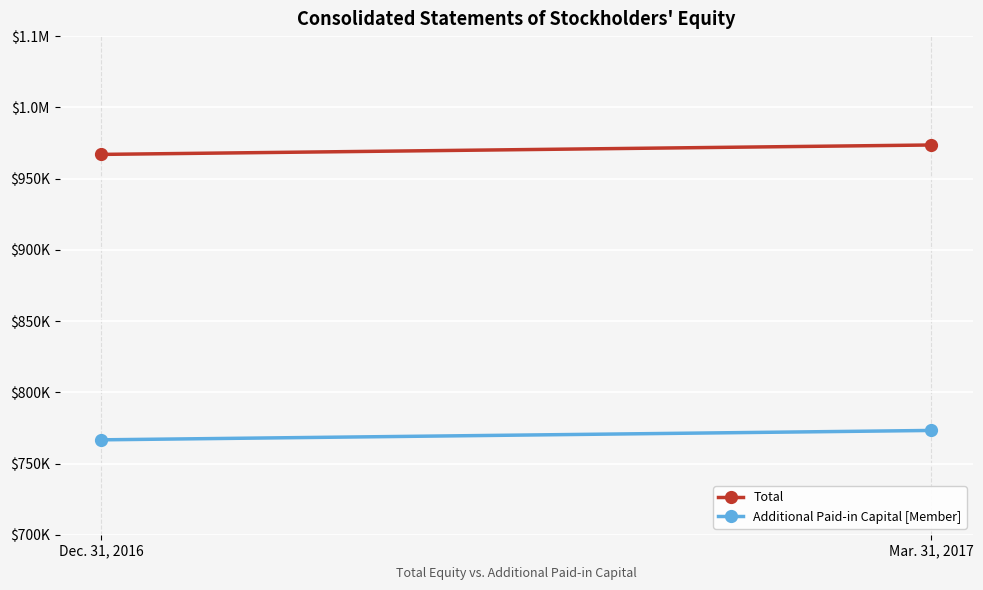

Is it true that Additional Paid-in Capital [Member] equals 1050406 at Dec. 31, 2016?

False